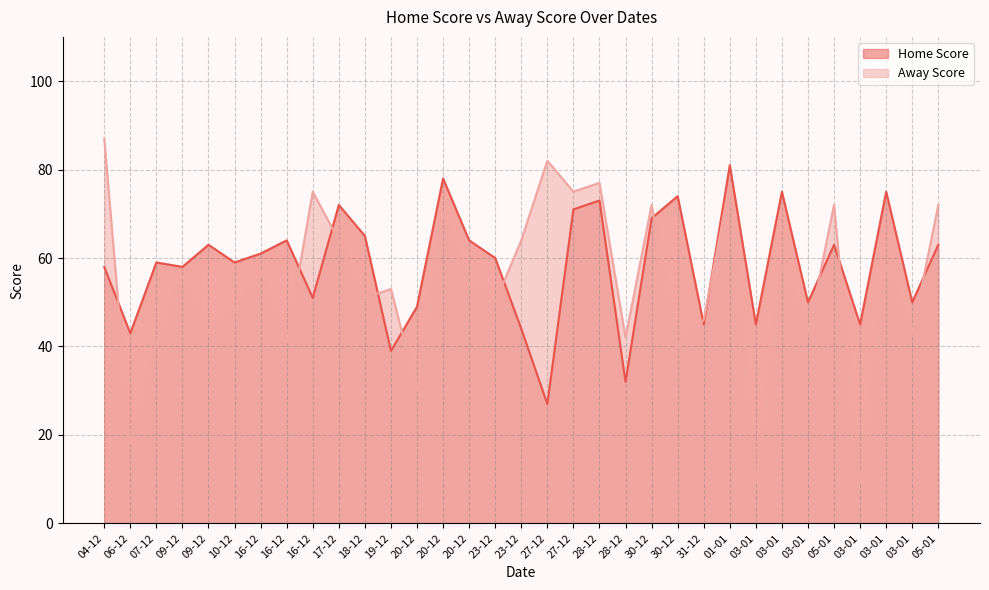

In Home Score, how many points are higher than both neighbors (excluding endpoints)?

11